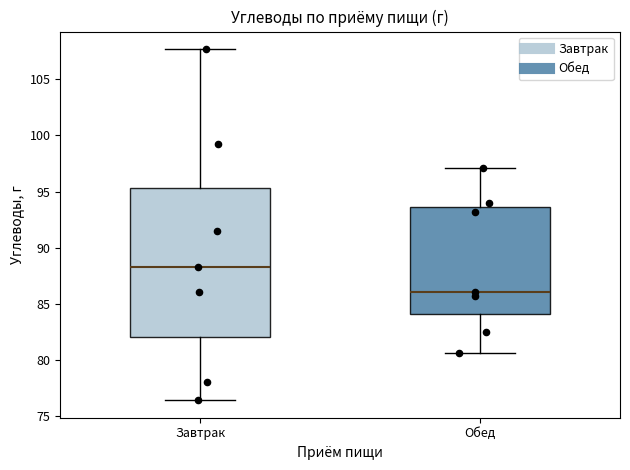

Reading left to right, read every box against the y-axis: the position of its median line, the range the box covers, and the ends of its whiskers. The values are not printed on the chart, so give them approximately, as read against the axis.

Завтрак: median 88.5, box 82.0 to 95.5, whiskers 76.5 to 107.5
Обед: median 86.0, box 84.0 to 93.5, whiskers 80.5 to 97.0